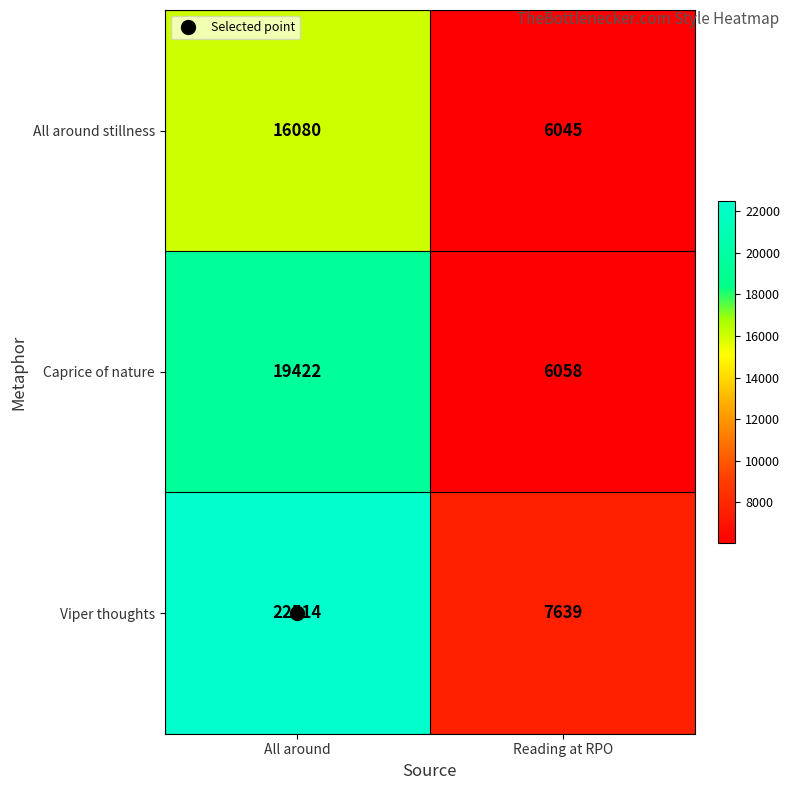

What is the total value across all series at Reading at RPO?

19742